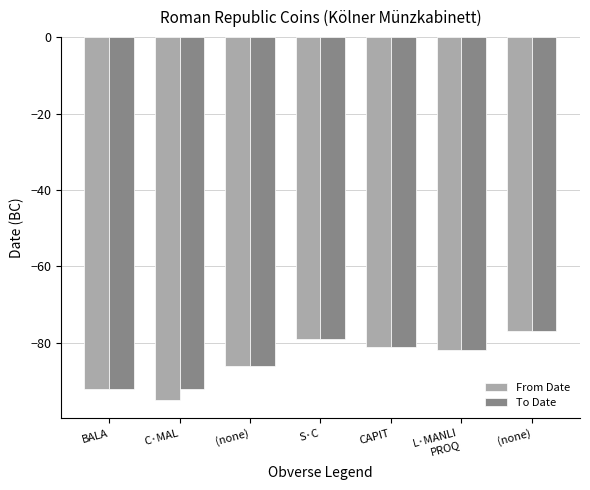

What is the minimum value shown in the chart?

-95